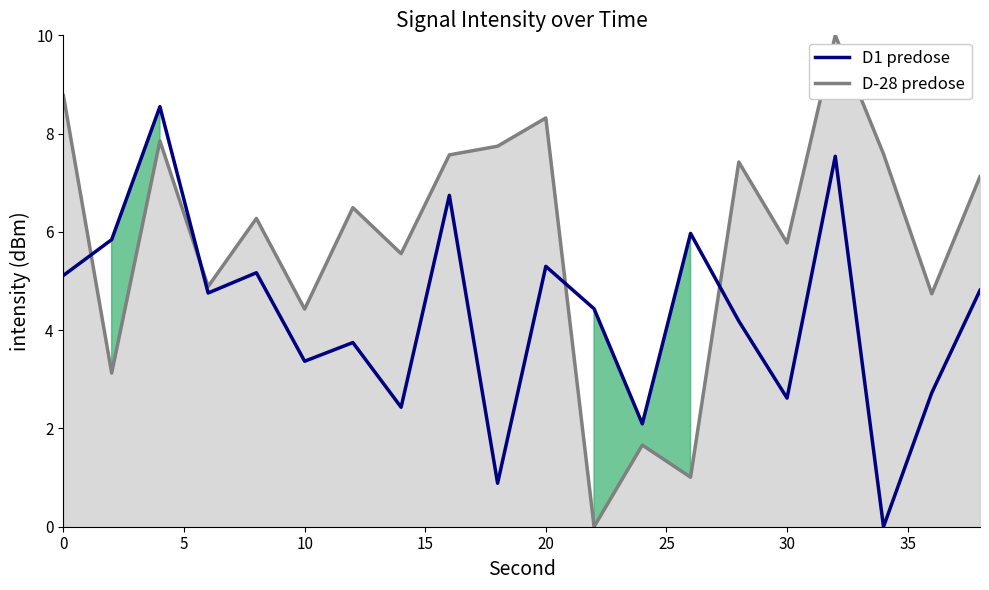

What is the difference between the second highest and minimum values in the D1 predose series?

7.5